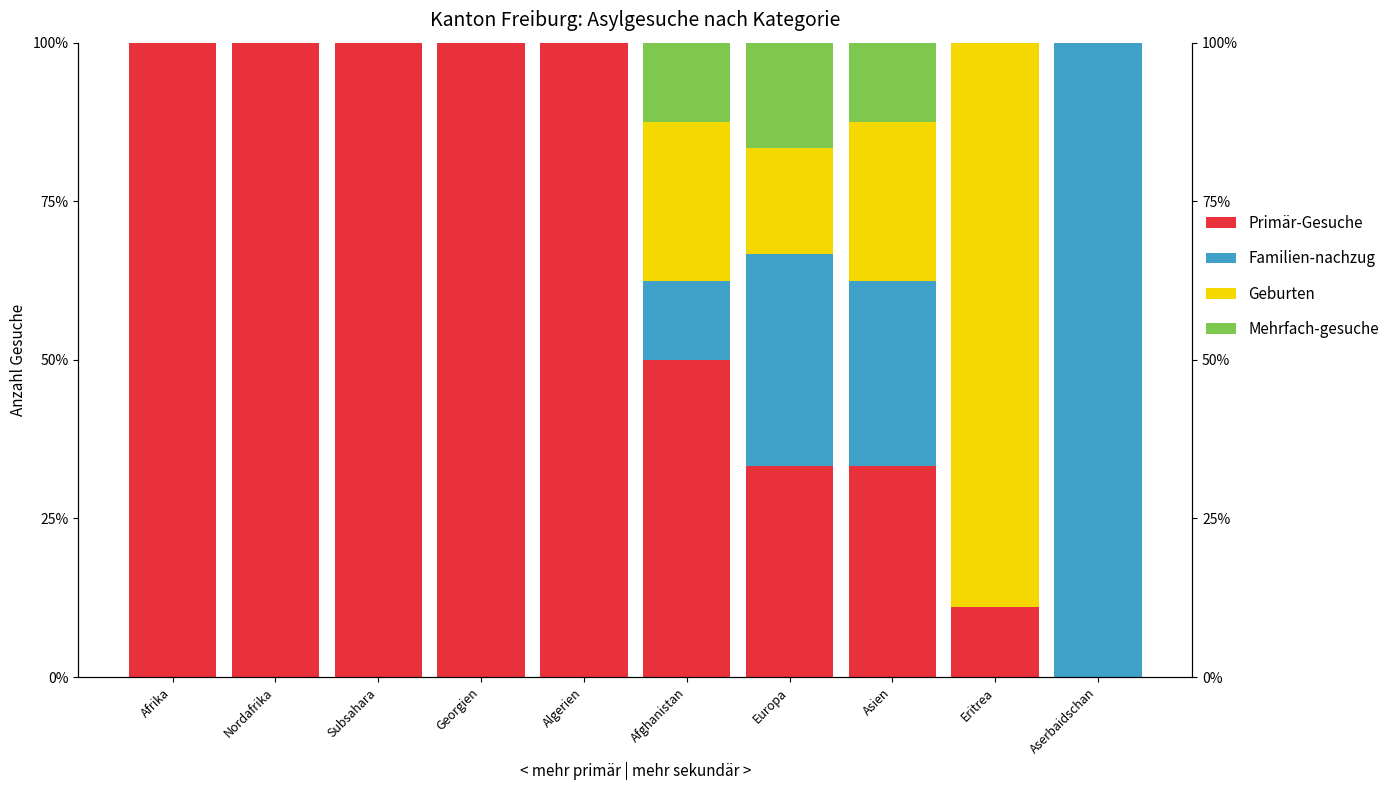

Count the number of data series in this chart.

4